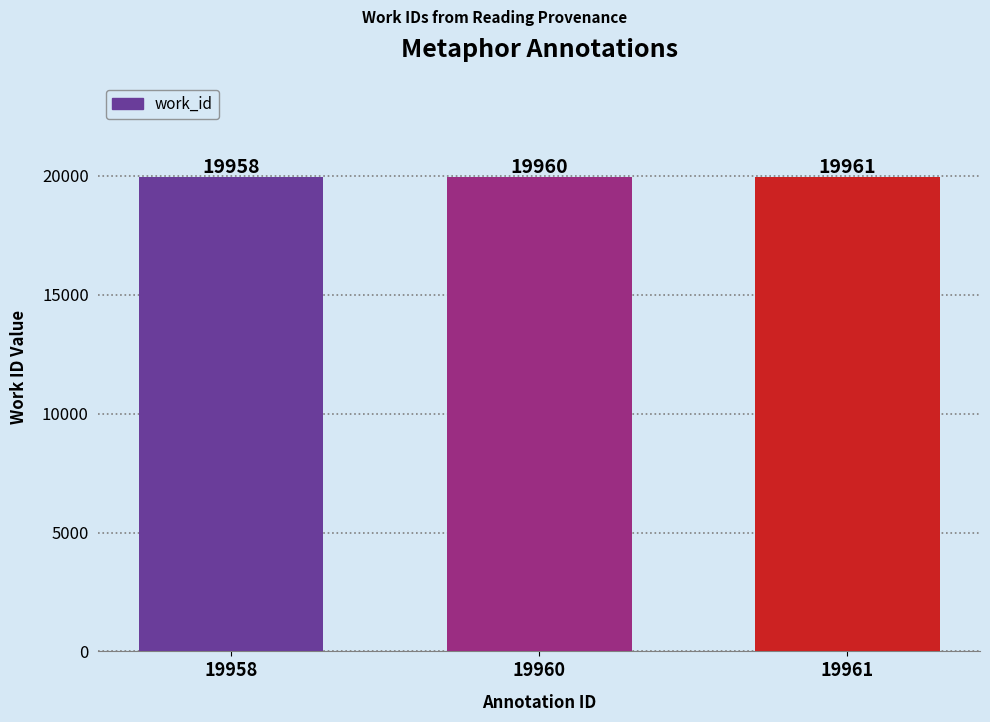

Which has a higher value, 19960 or 19961?

19961